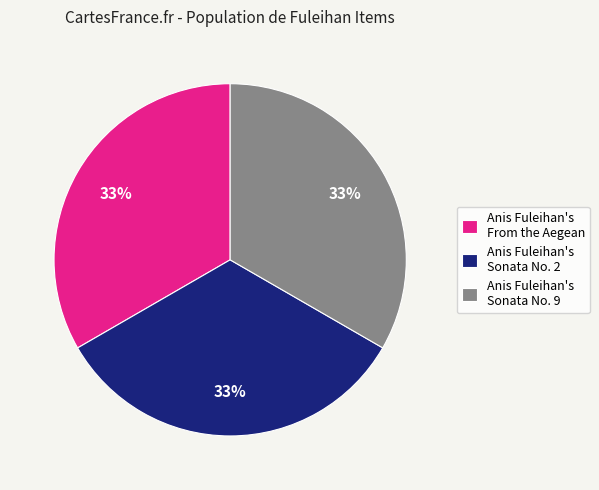

To the nearest percent, what percentage of the pie is Anis Fuleihan's Sonata No. 9?

33%